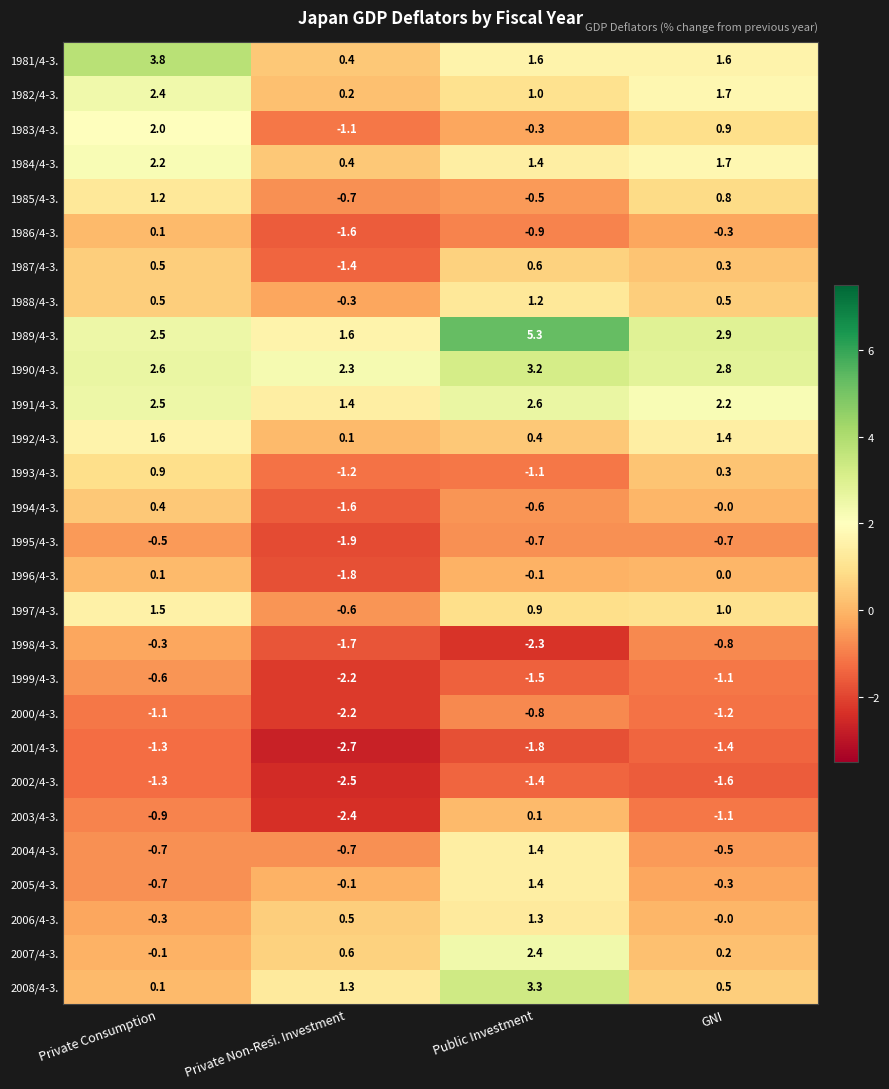

At which category is the sum across all series the highest?

Private Consumption